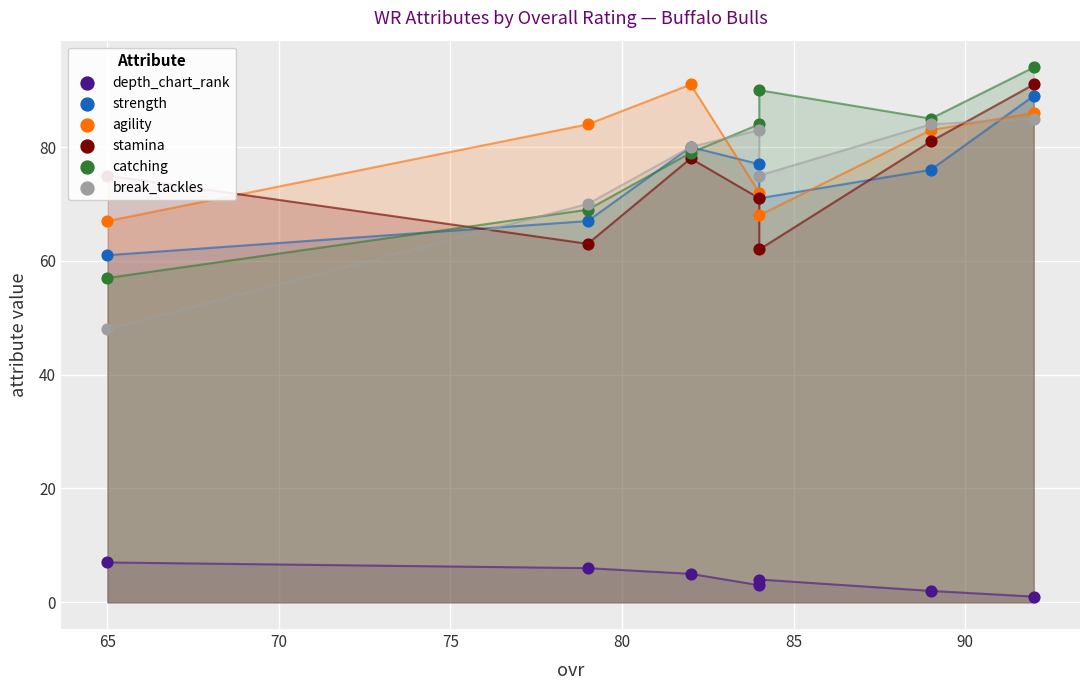

What are all the series names shown in the legend?

depth_chart_rank, strength, agility, stamina, catching, break_tackles